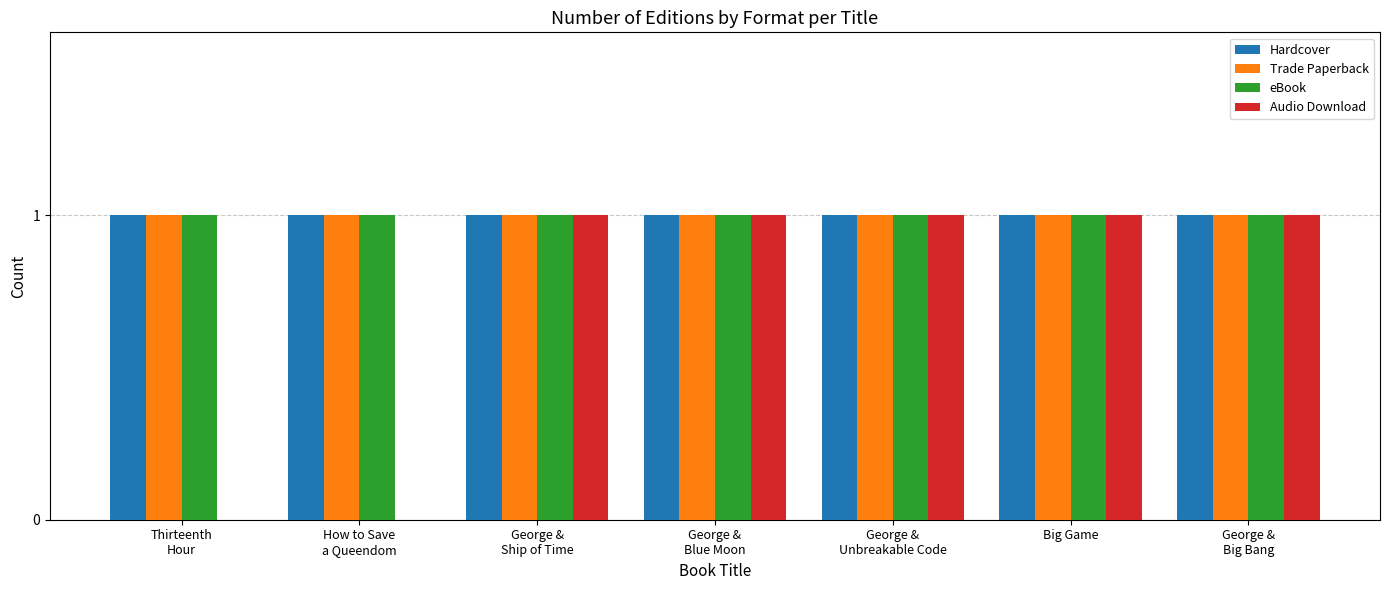

What is the sum of all Trade Paperback values?

7